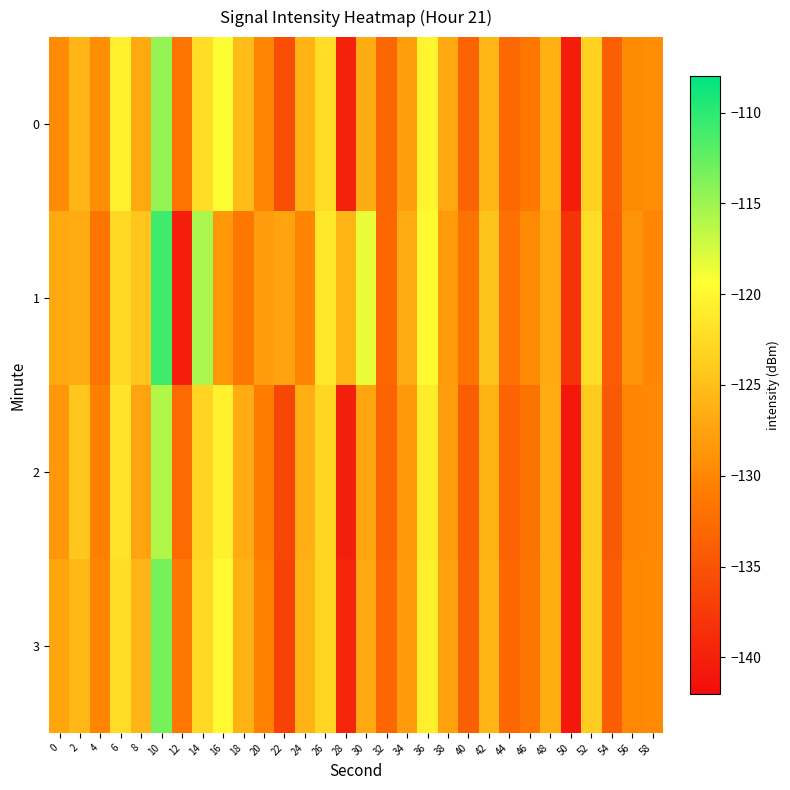

What is the greatest value displayed?

-110.8